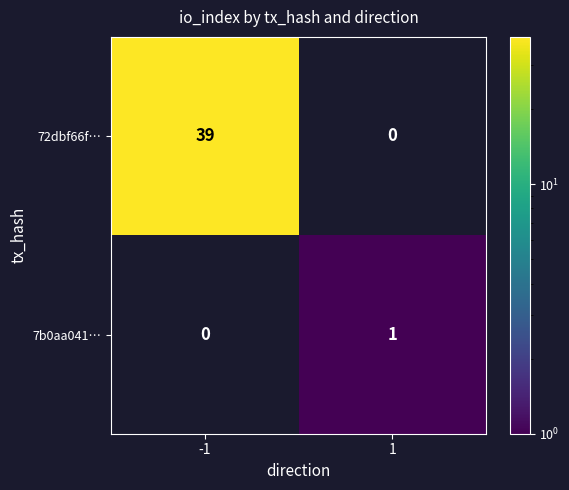

How many distinct data groups are displayed?

2